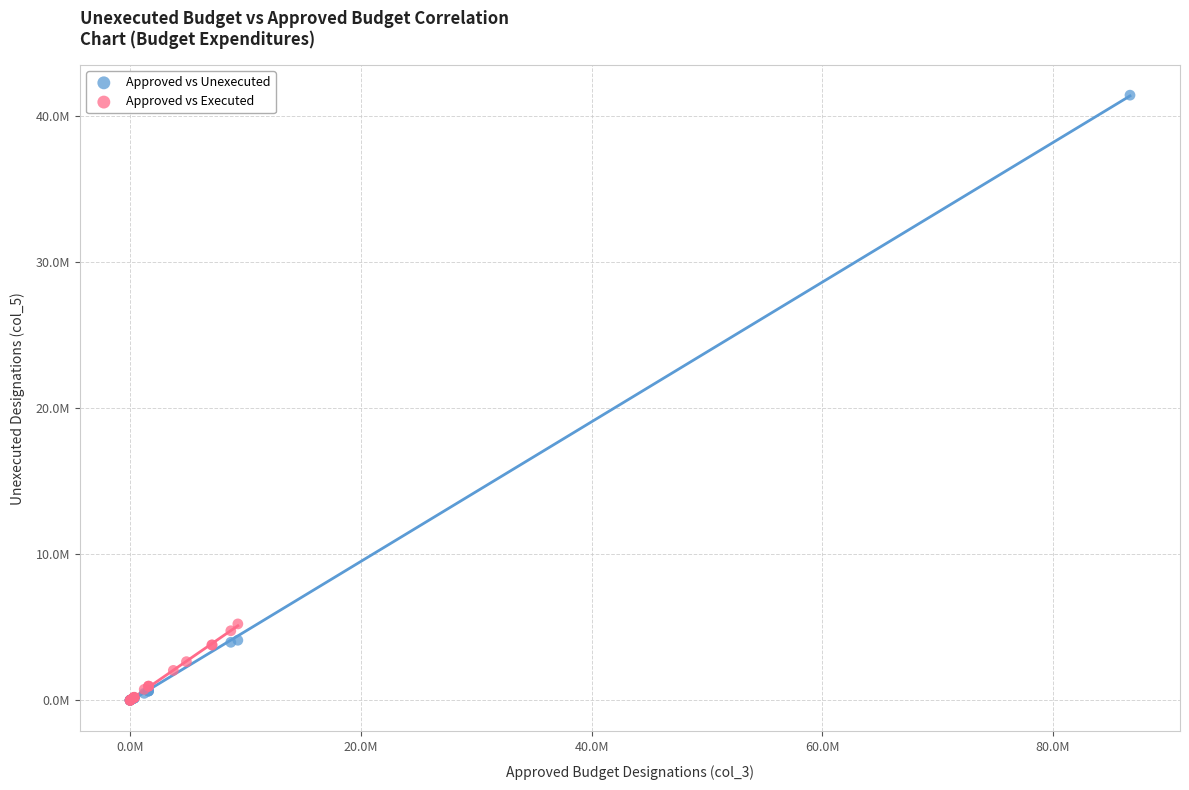

Which series reaches the maximum Y coordinate?

Approved vs Unexecuted